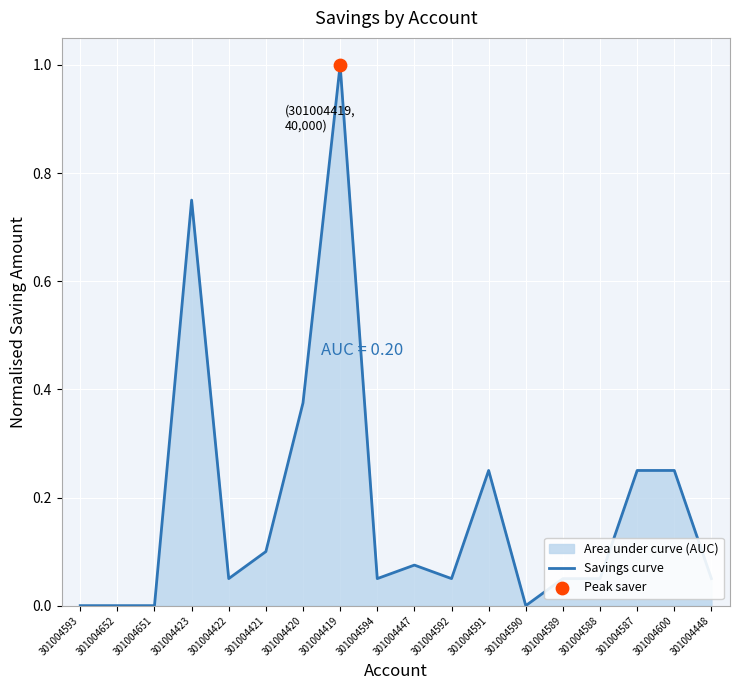

Which has a higher value, 301004447 or 301004590?

301004447